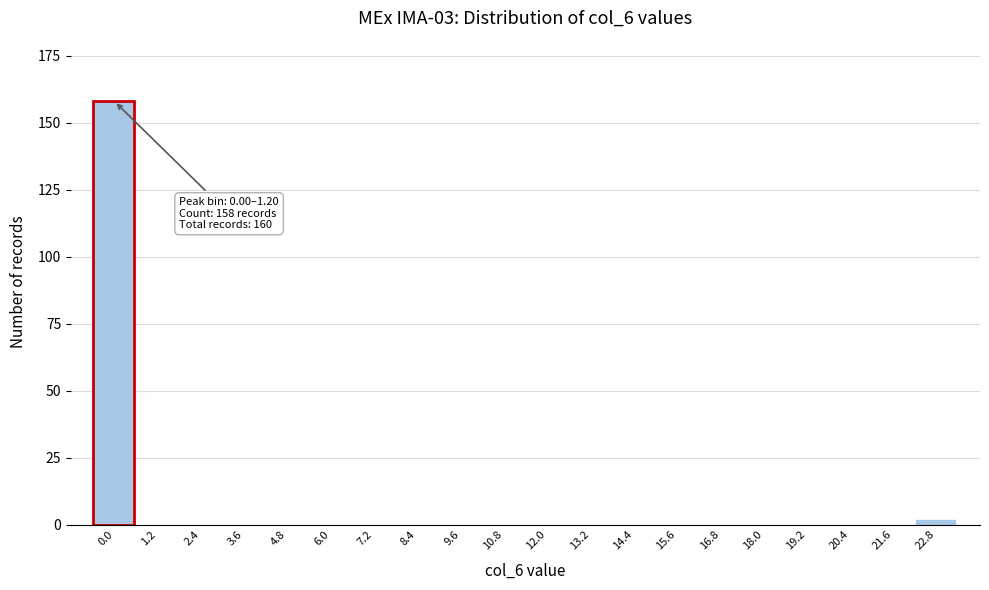

Reading left to right, extract all data points from this chart.

0.0=158	1.2=0	2.4=0	3.6=0	4.8=0	6.0=0	7.2=0	8.4=0	9.6=0	10.8=0	12.0=0	13.2=0	14.4=0	15.6=0	16.8=0	18.0=0	19.2=0	20.4=0	21.6=0	22.8=2